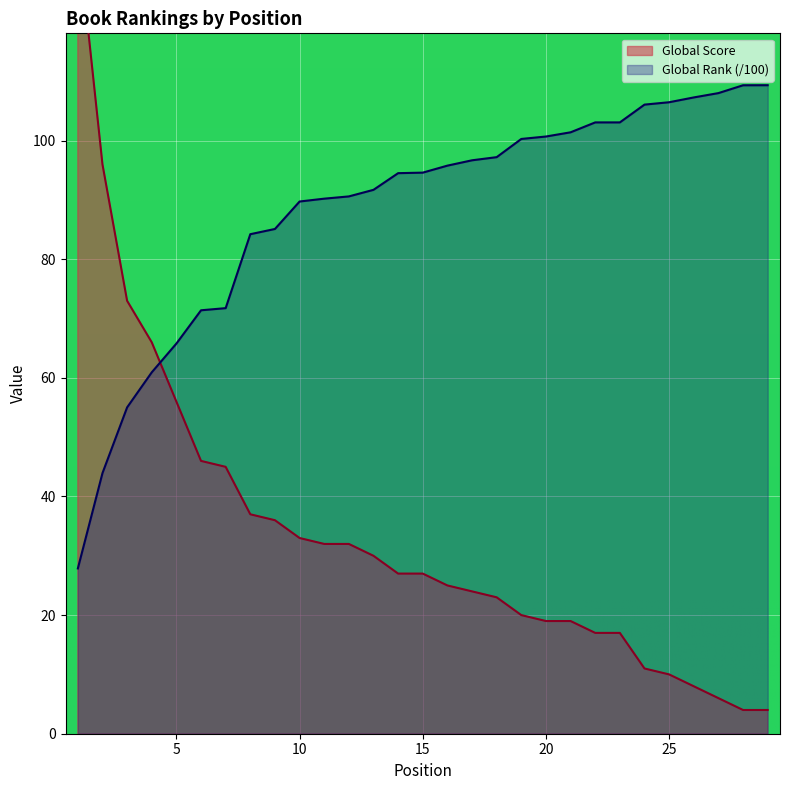

The value of Global Rank (scaled) at 25 is 106.5. True or false?

True